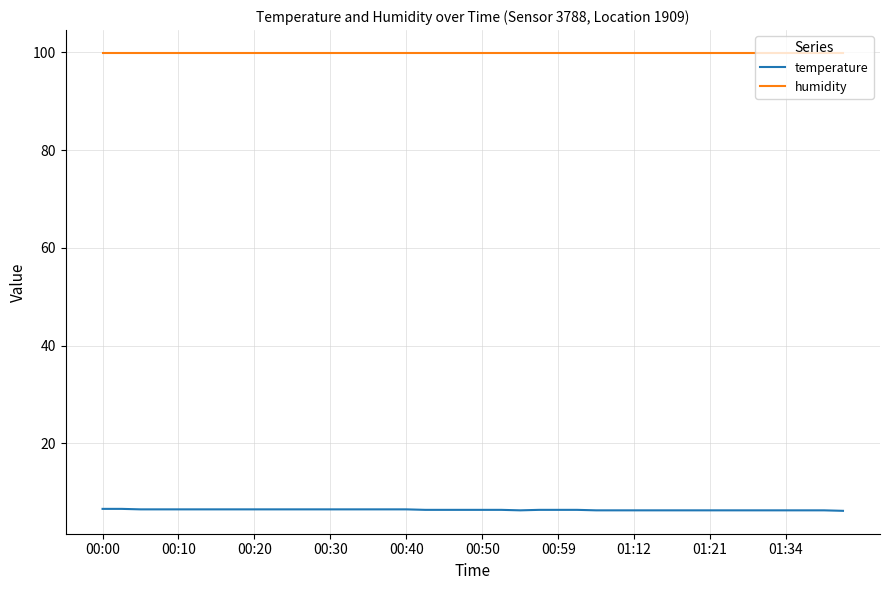

Is this an area chart (filled region under the line)?

No